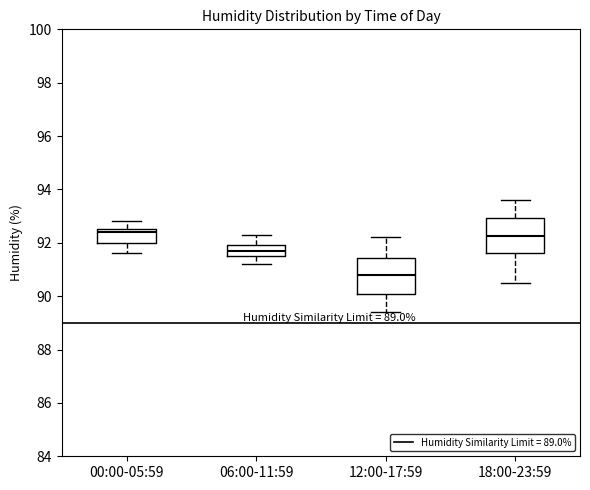

Where does the lower whisker of the box for 06:00-11:59 end on the y-axis? The values are not printed on the chart, so give them approximately, as read against the axis.

91.2